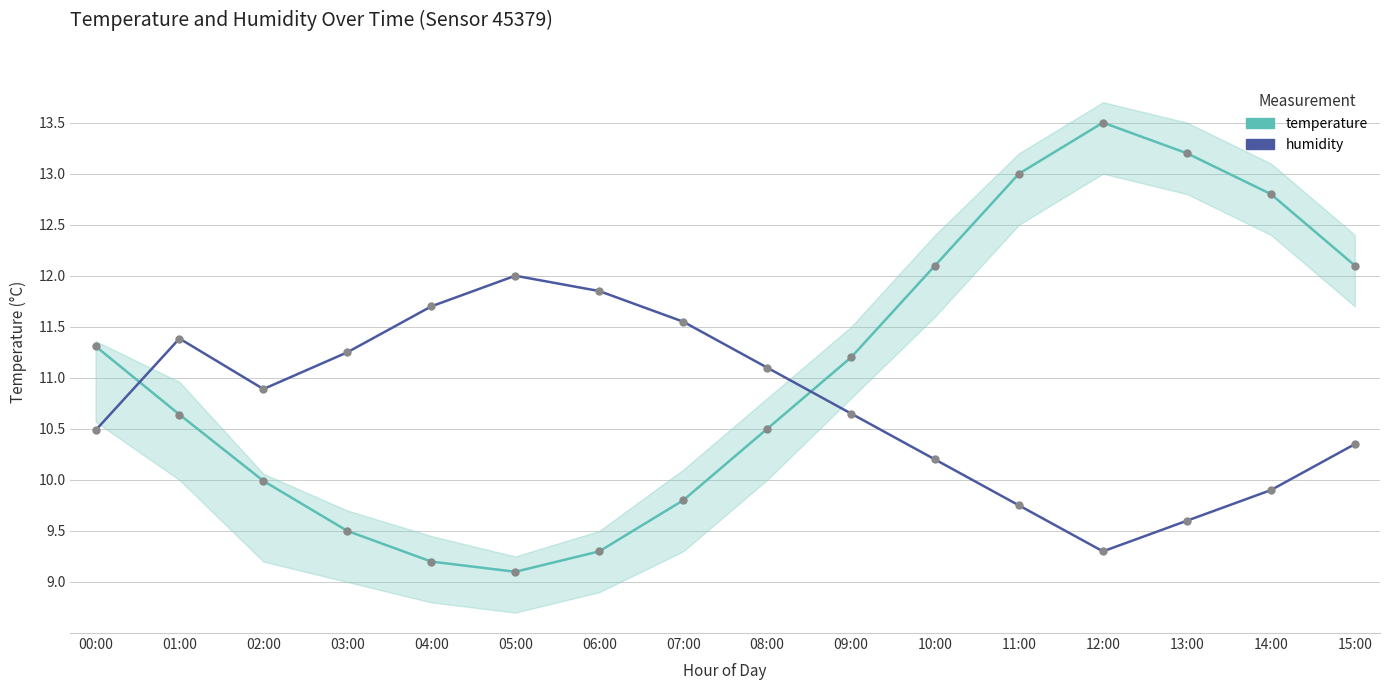

Which series has the largest total across all categories?

temperature